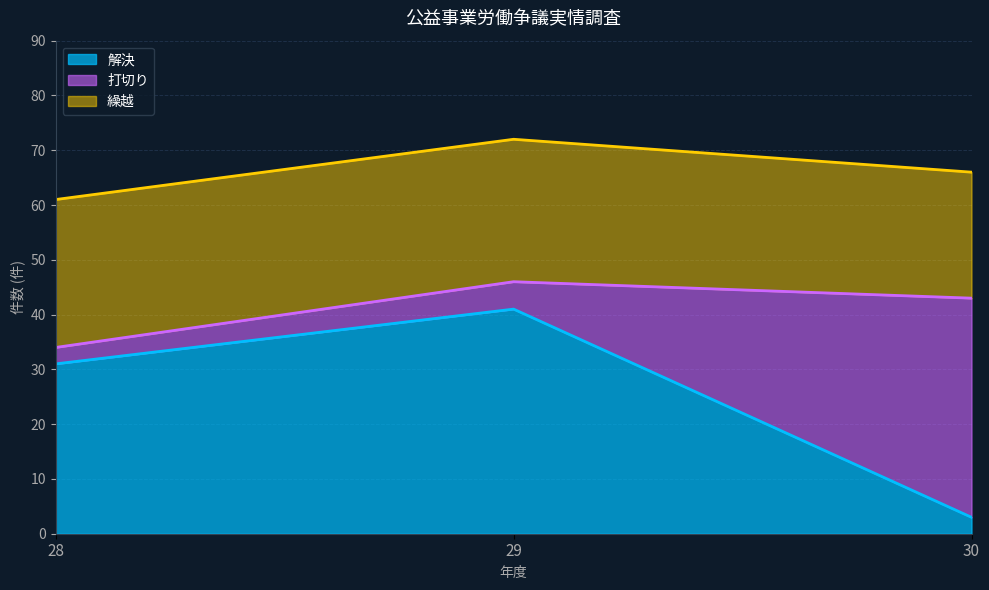

How many lines are shown in the chart?

3